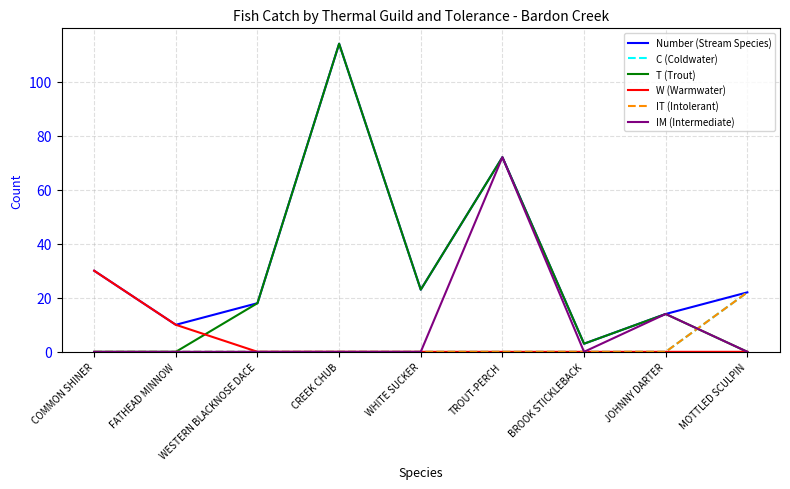

Does the chart have visible grid lines?

Yes